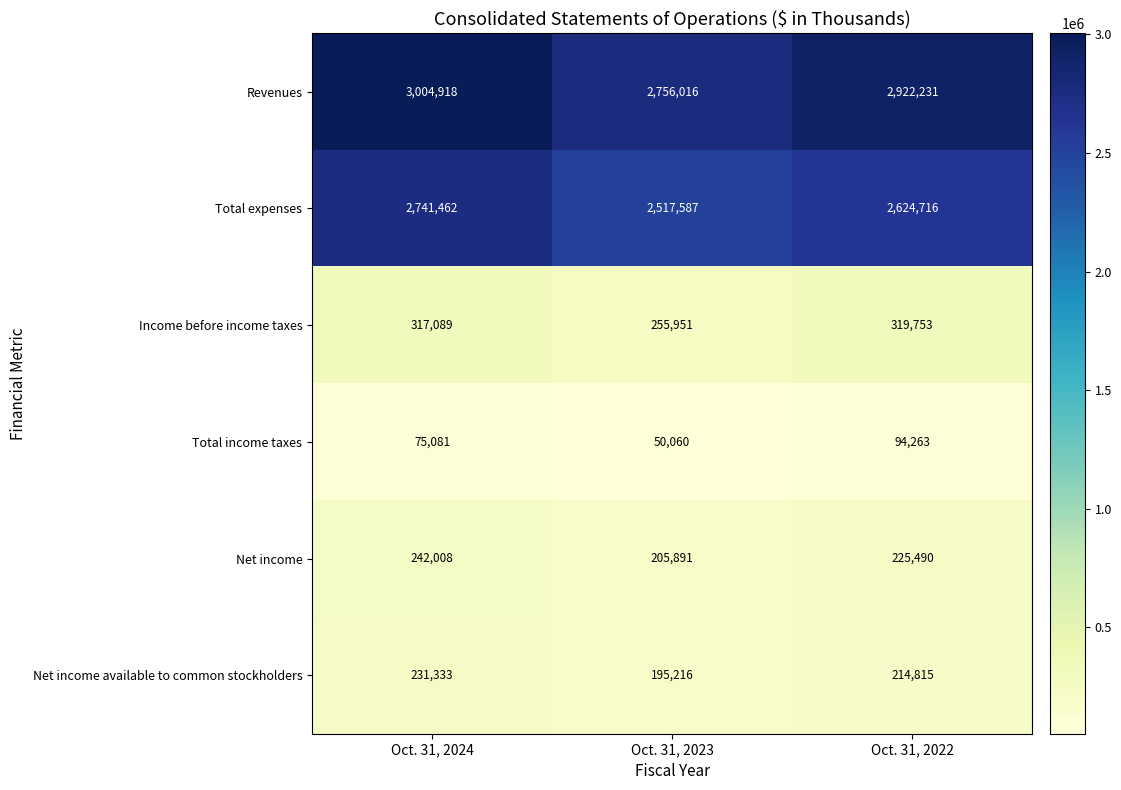

Reading right to left, extract all data points from this chart.

Revenues: 2922231	2756016	3004918
Total expenses: 2624716	2517587	2741462
Income before income taxes: 319753	255951	317089
Total income taxes: 94263	50060	75081
Net income: 225490	205891	242008
Net income available to common stockholders: 214815	195216	231333